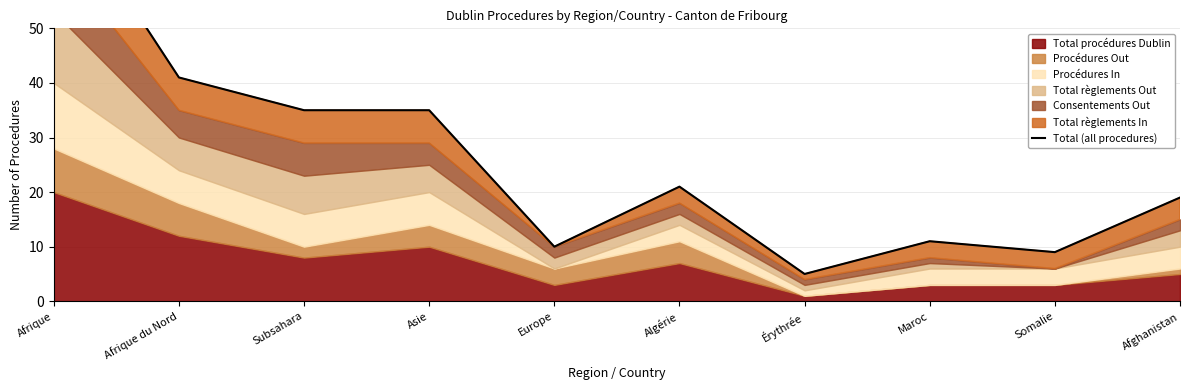

How many values are below 21?

5